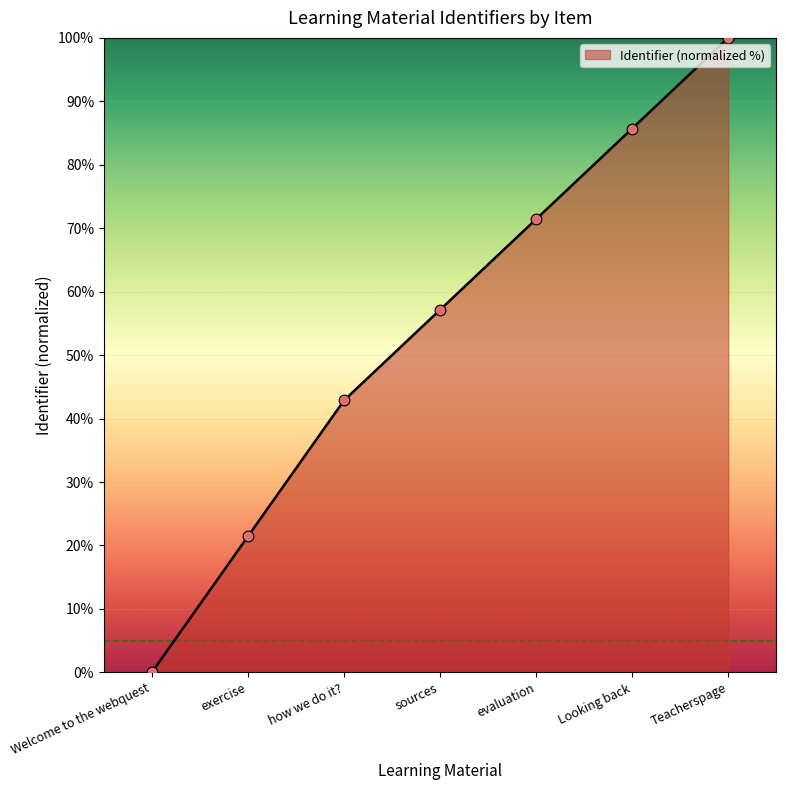

Between evaluation and exercise, which is larger?

evaluation